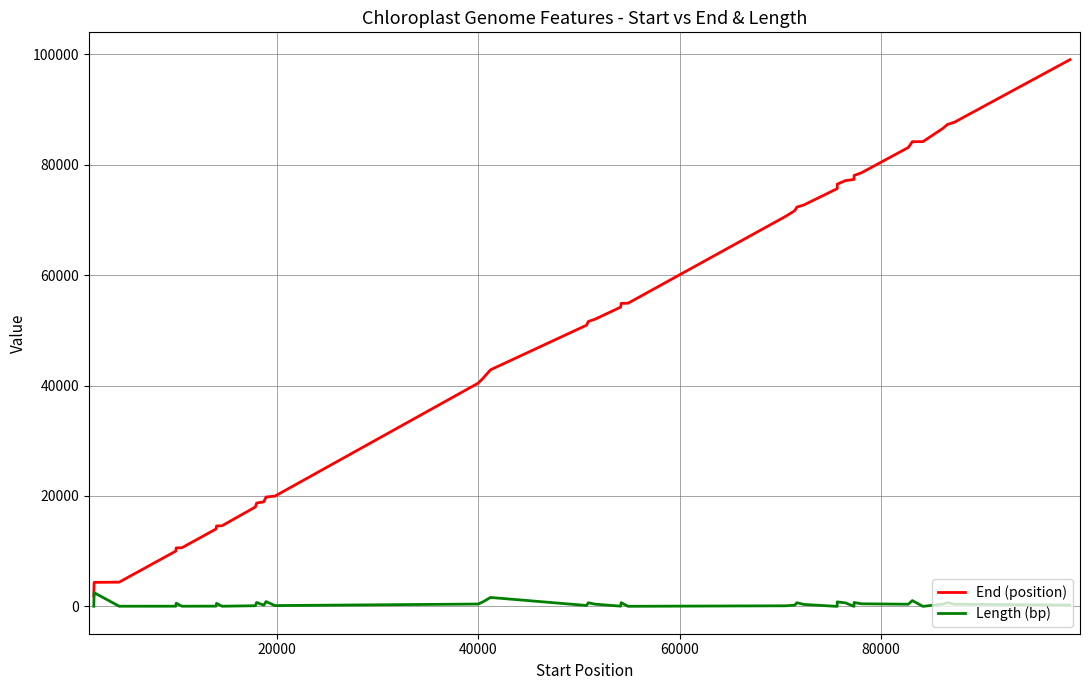

What are all the series names shown in the legend?

End (position), Length (bp)